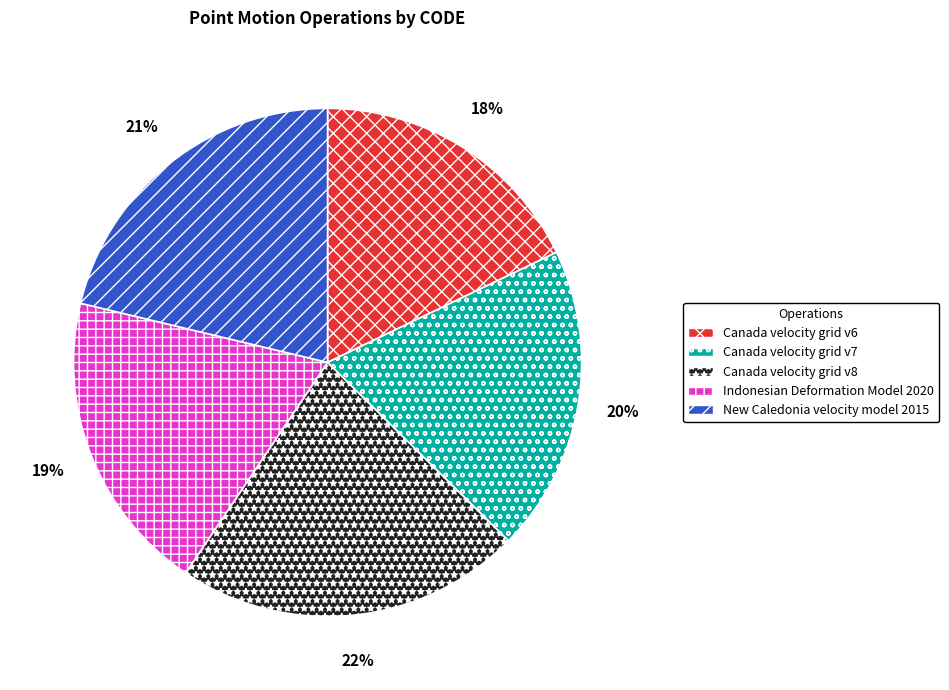

Which has a higher value, Canada velocity grid v8 or Canada velocity grid v7?

Canada velocity grid v8